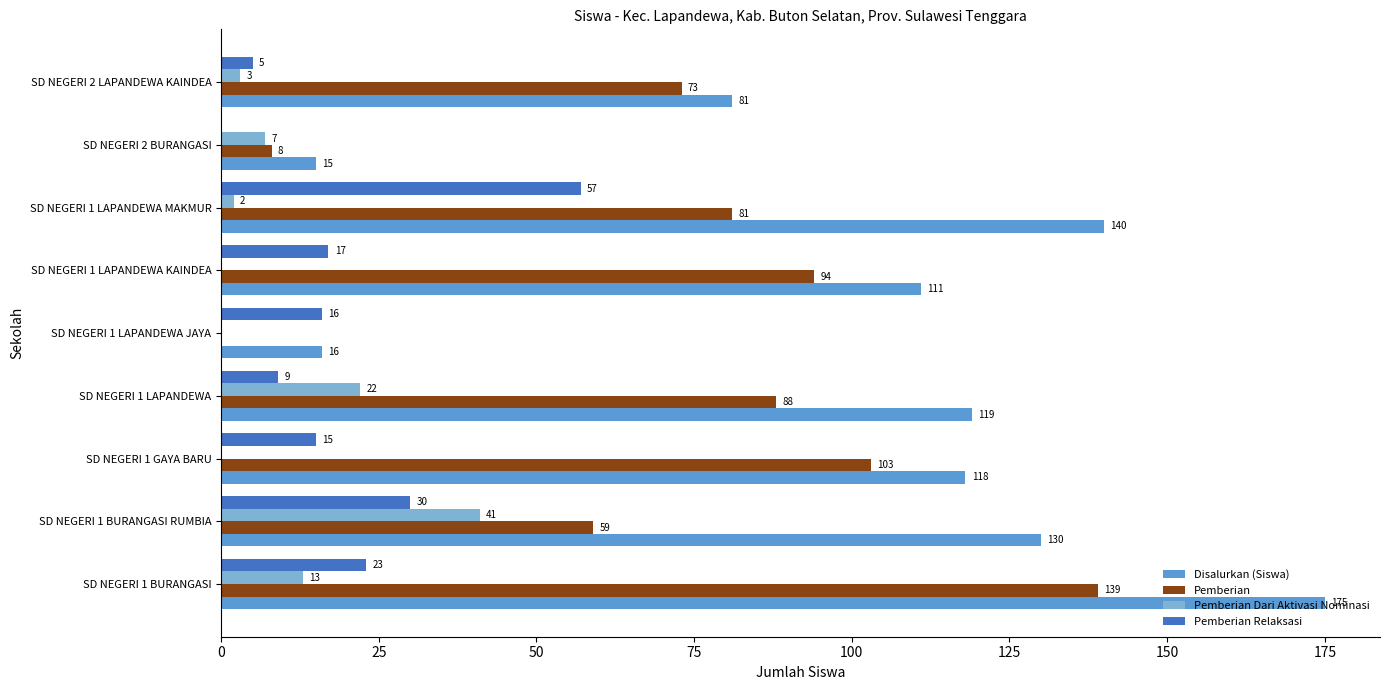

What are all the series names shown in the legend?

Disalurkan (Siswa), Pemberian, Pemberian Dari Aktivasi Nominasi, Pemberian Relaksasi